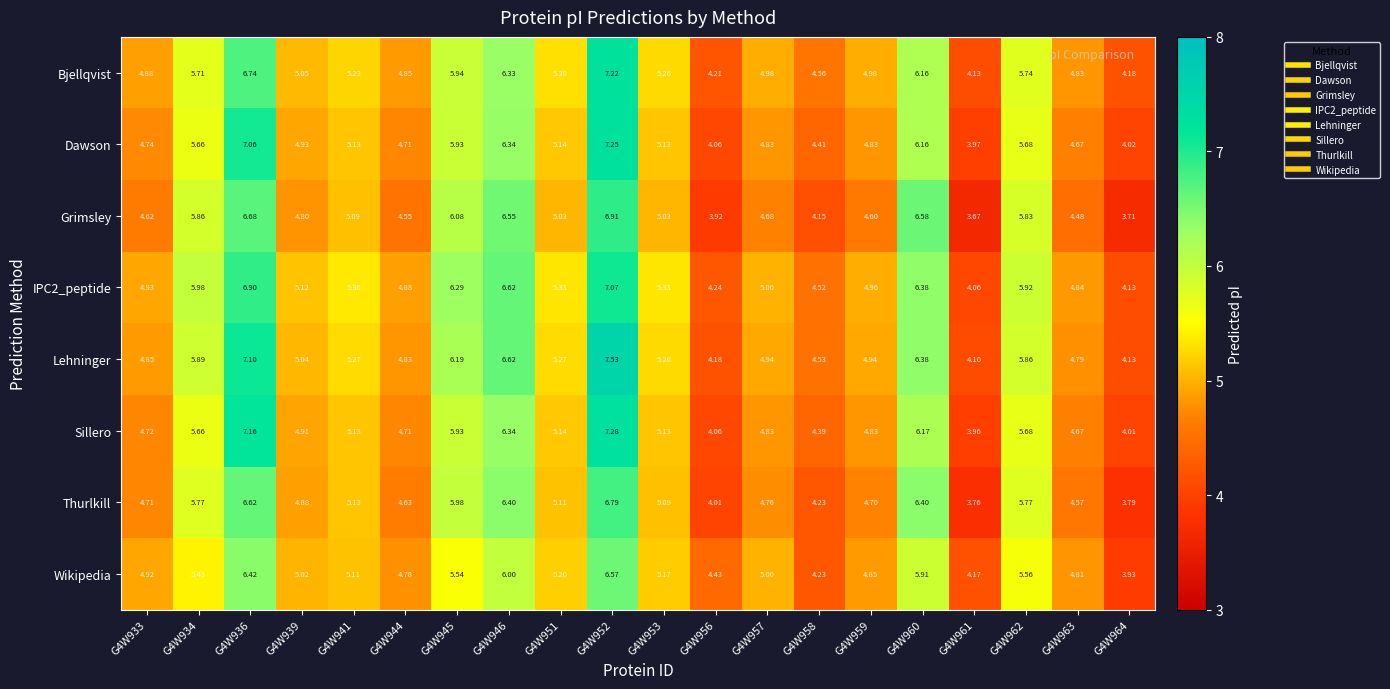

Which series changed the most between G4W933 and G4W957?

Sillero